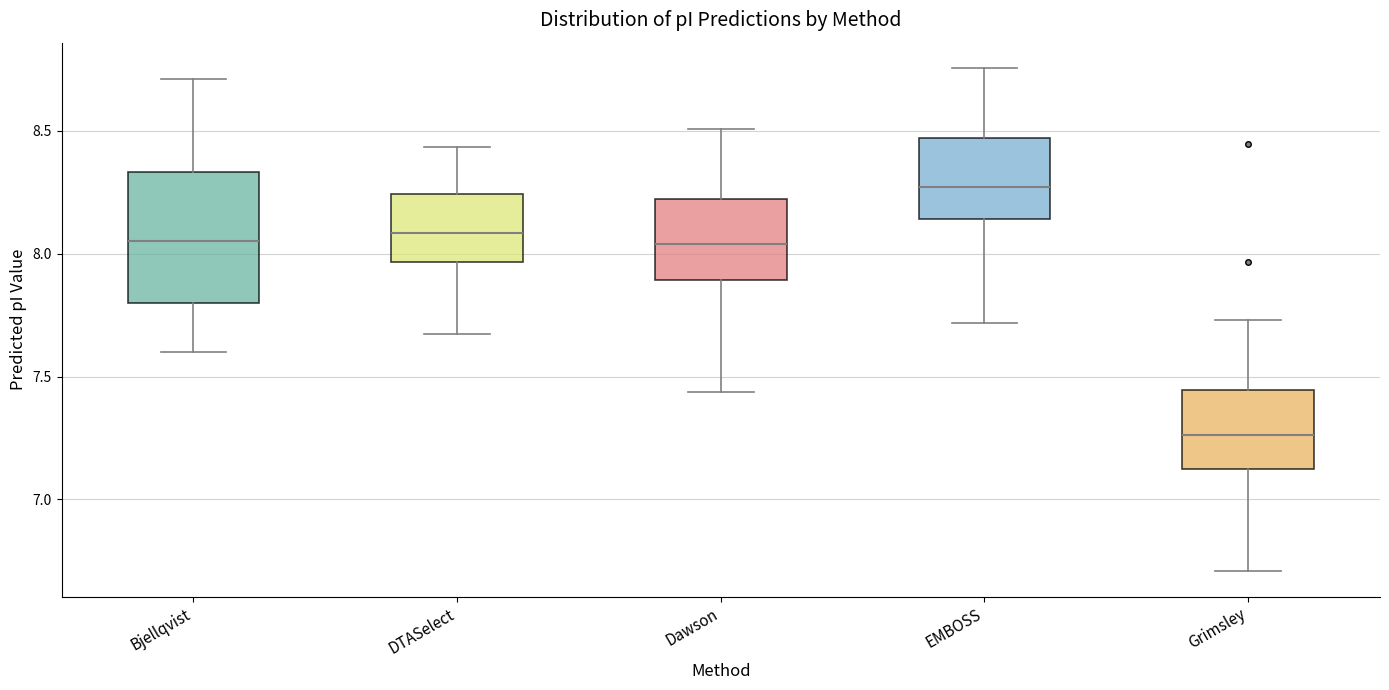

Comparing the boxes themselves (not the whiskers), which one is the tallest?

Bjellqvist